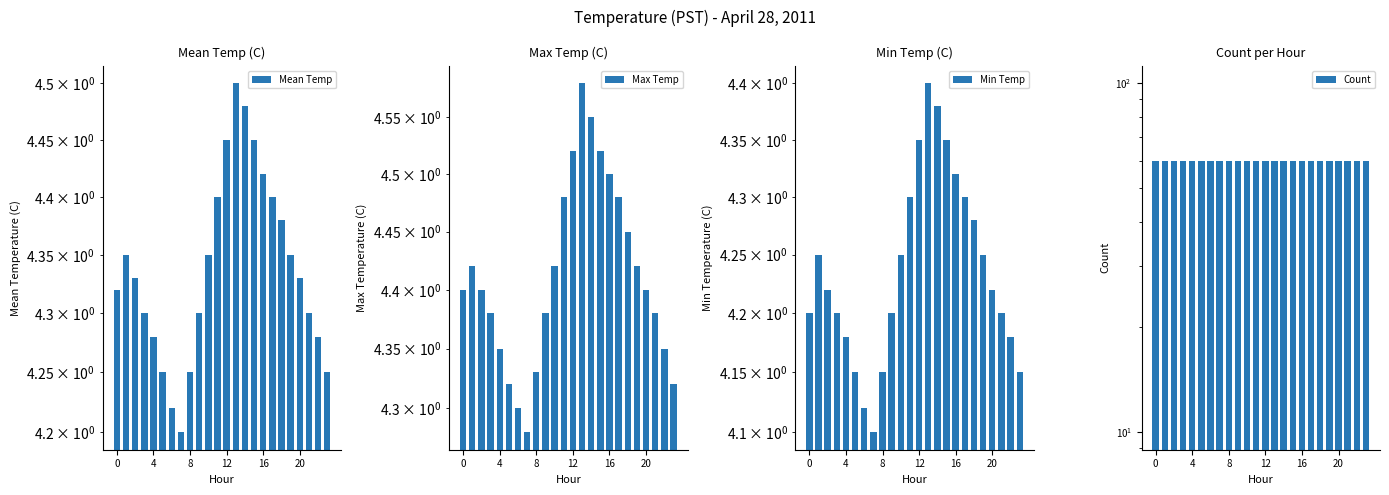

At 22, list the series in order from smallest to largest.

Min Temp, Mean Temp, Max Temp, Count